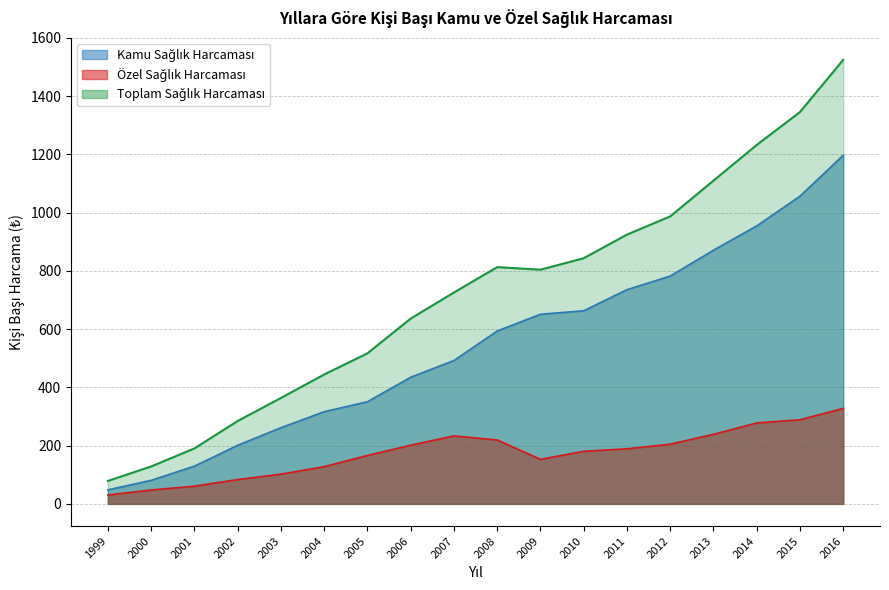

What is the greatest value displayed?

1524.4